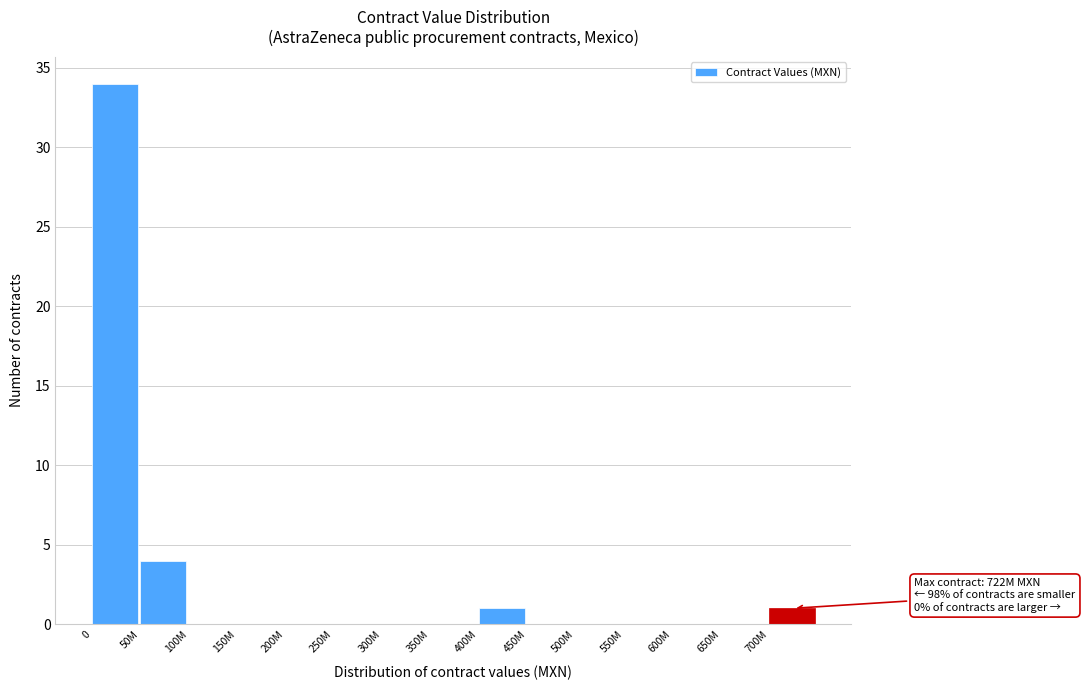

Reading left to right, list all the values displayed in this chart.

0=34	50M=4	100M=0	150M=0	200M=0	250M=0	300M=0	350M=0	400M=1	450M=0	500M=0	550M=0	600M=0	650M=0	700M=1